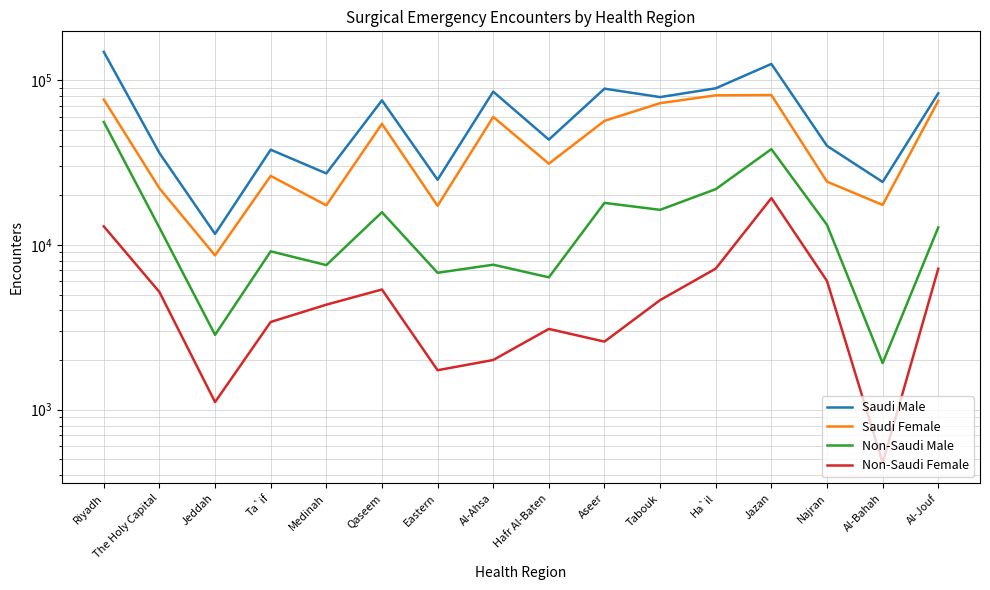

Reading left to right, extract all data points from this chart.

Saudi Male: Riyadh=148781	The Holy Capital=36173	Jeddah=11669	Ta`if=37876	Medinah=27191	Qaseem=75568	Eastern=24885	Al-Ahsa=85314	Hafr Al-Baten=43618	Aseer=88927	Tabouk=79054	Ha`il=89412	Jazan=125708	Najran=39973	Al-Bahah=24121	Al-Jouf=83386
Saudi Female: Riyadh=76403	The Holy Capital=22074	Jeddah=8639	Ta`if=26268	Medinah=17402	Qaseem=54399	Eastern=17281	Al-Ahsa=59898	Hafr Al-Baten=31148	Aseer=56703	Tabouk=72633	Ha`il=81029	Jazan=81356	Najran=24234	Al-Bahah=17500	Al-Jouf=75048
Non-Saudi Male: Riyadh=55834	The Holy Capital=12732	Jeddah=2845	Ta`if=9146	Medinah=7543	Qaseem=15804	Eastern=6774	Al-Ahsa=7586	Hafr Al-Baten=6358	Aseer=18004	Tabouk=16339	Ha`il=21825	Jazan=38183	Najran=13238	Al-Bahah=1917	Al-Jouf=12779
Non-Saudi Female: Riyadh=12966	The Holy Capital=5177	Jeddah=1111	Ta`if=3405	Medinah=4337	Qaseem=5363	Eastern=1734	Al-Ahsa=2001	Hafr Al-Baten=3090	Aseer=2587	Tabouk=4624	Ha`il=7184	Jazan=19258	Najran=6041	Al-Bahah=475	Al-Jouf=7169